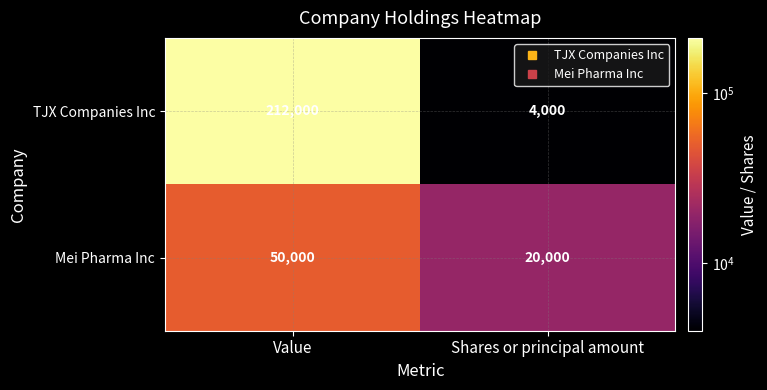

Reading right to left, list all the values displayed in this chart.

TJX Companies Inc: 4000	212000
Mei Pharma Inc: 20000	50000